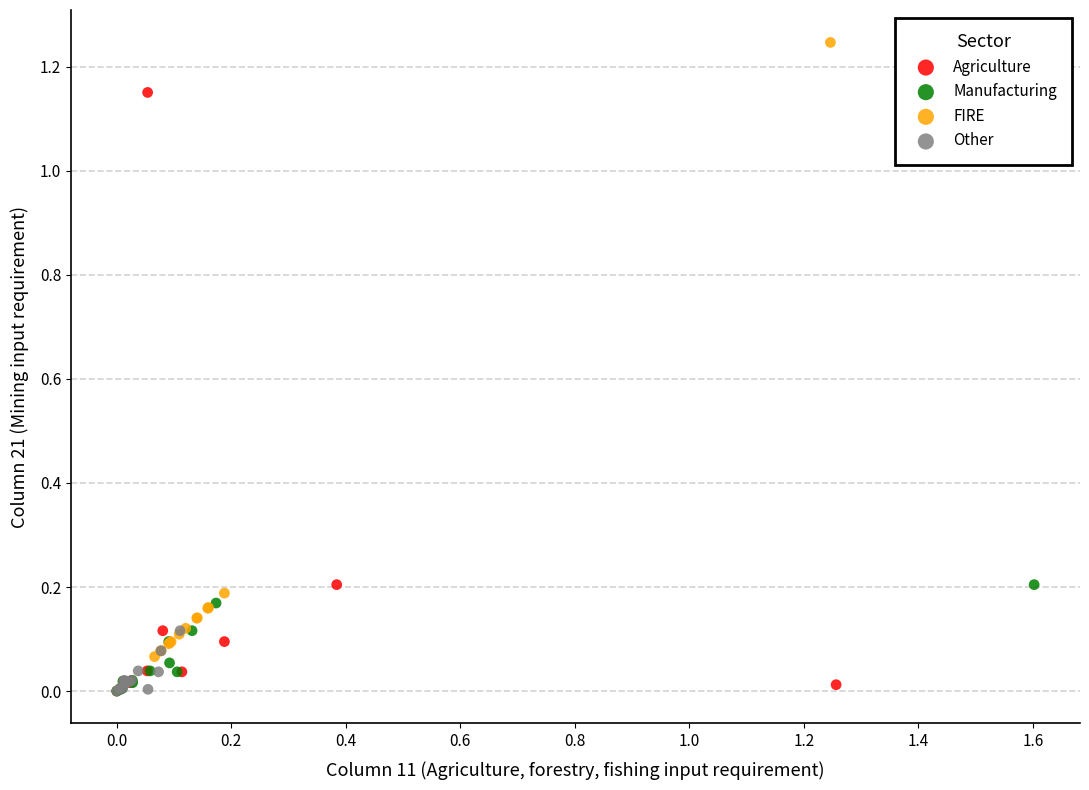

Which series has the largest Y range (max minus min)?

FIRE